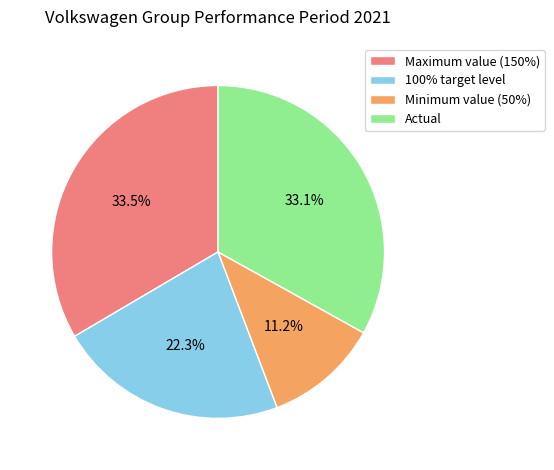

To the nearest percent, what is the difference between the largest and smallest slice percentages?

22%